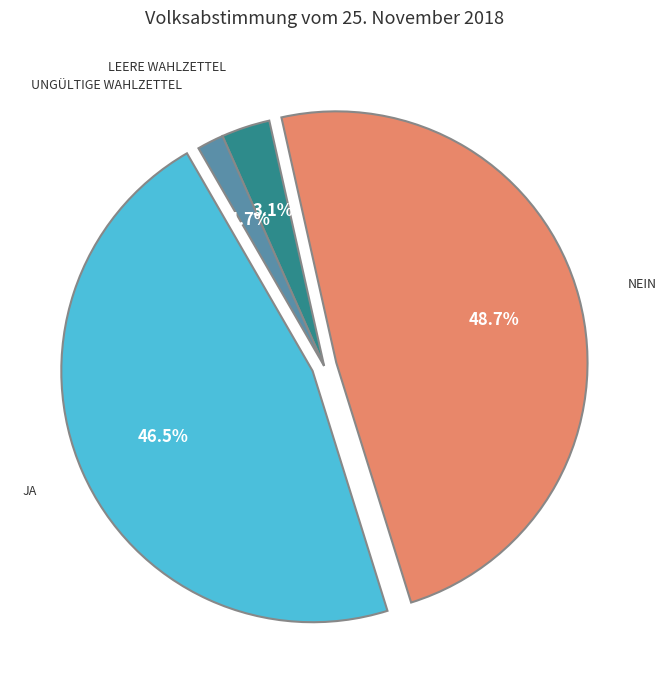

Does Ungültige Wahlzettel account for over 50% of the chart?

No